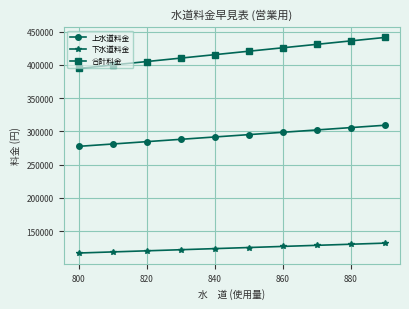

At how many categories does at least one series exceed 150296?

10